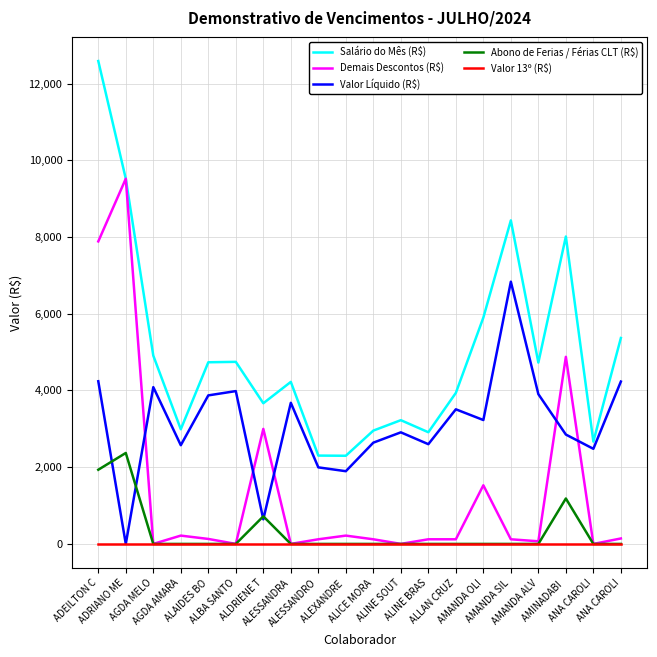

At how many categories does at least one series exceed 6200?

4